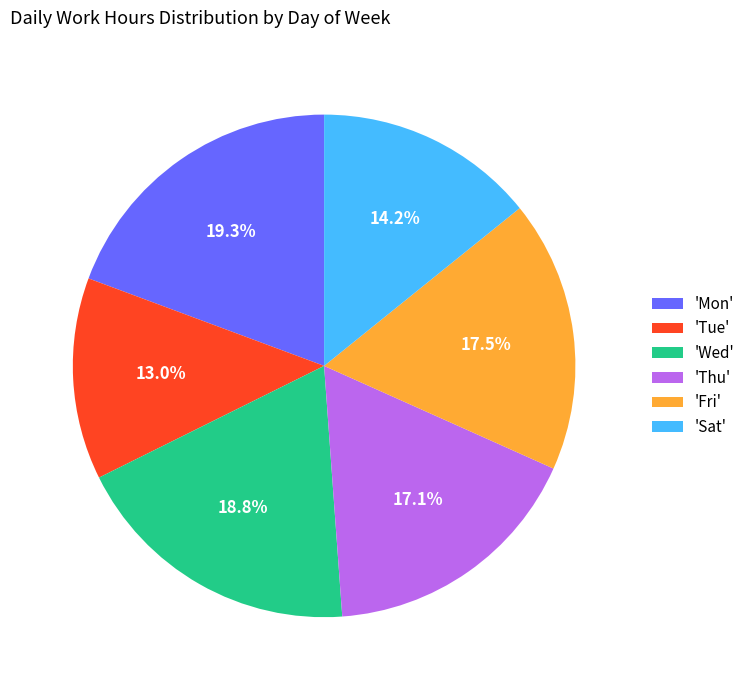

What percentage is NOT represented by 'Wed'?

81.2%